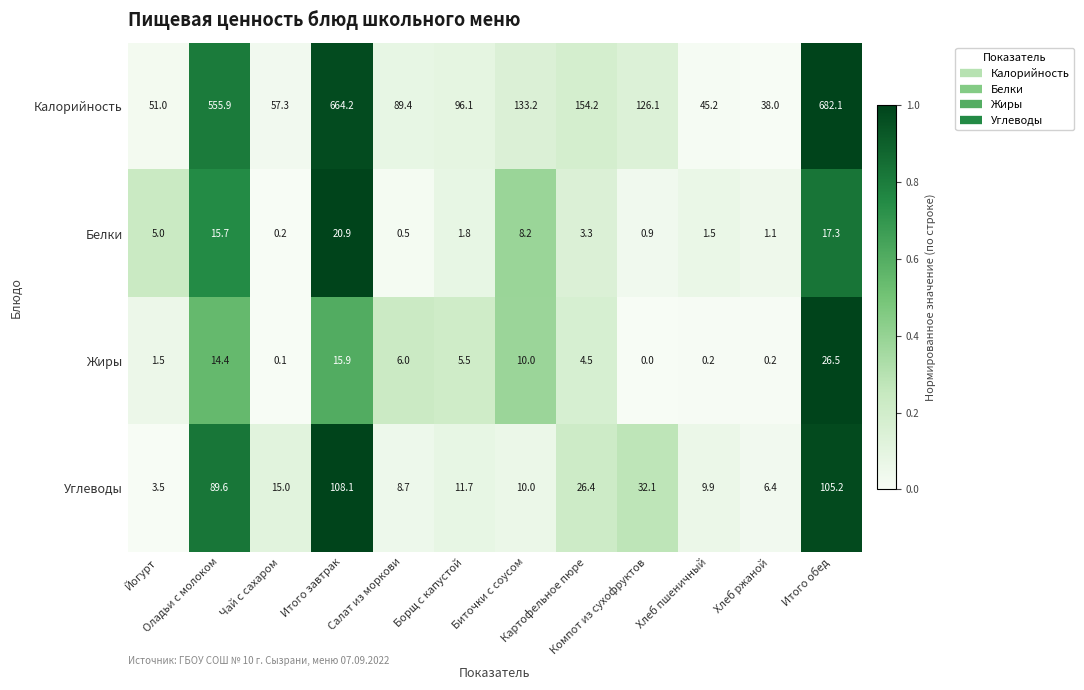

How many distinct data groups are displayed?

4